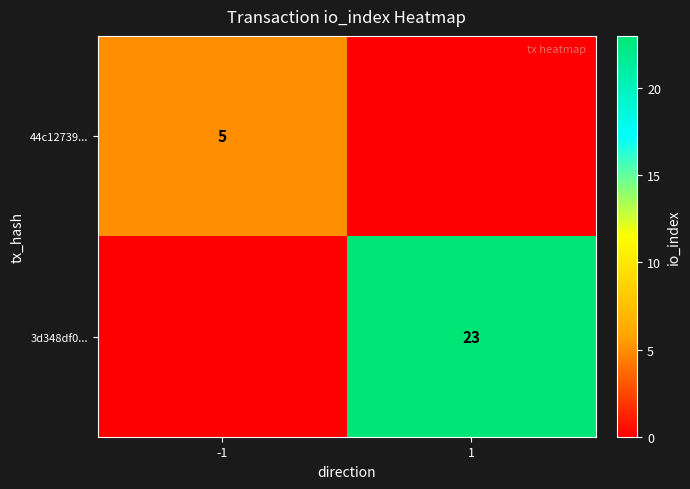

Is it true that 3d348df0... equals 23 at 1?

True